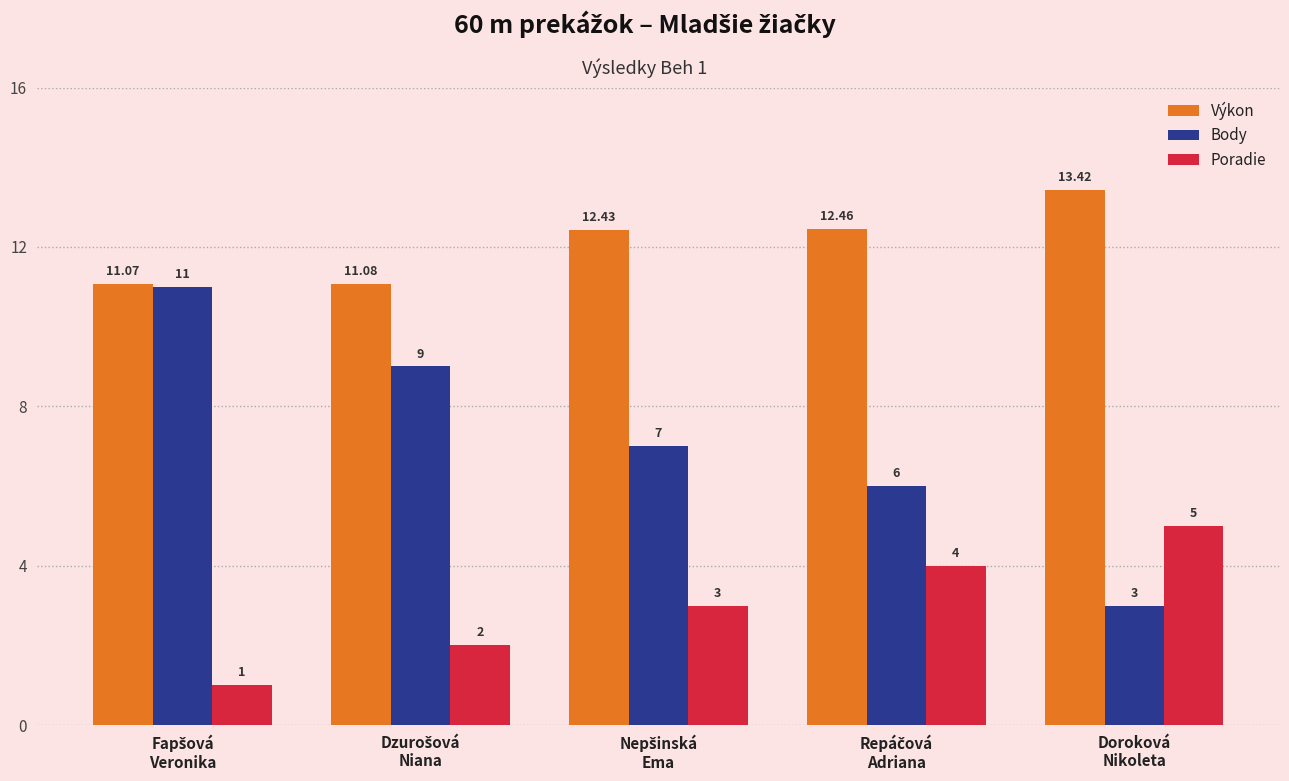

List the series in order of their overall mean, lowest first.

Poradie, Body, Výkon